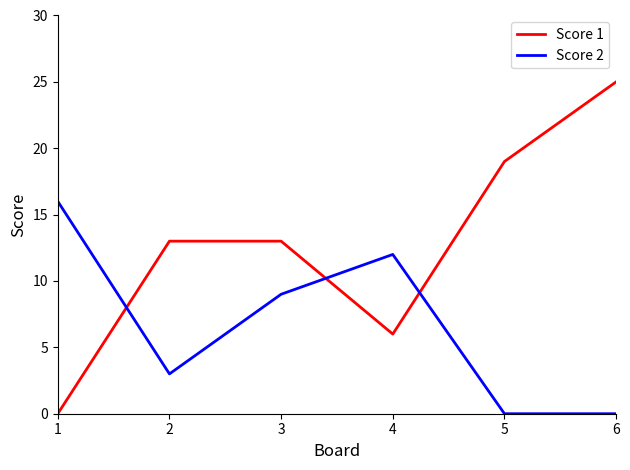

Which series has the largest total across all categories?

Score 1